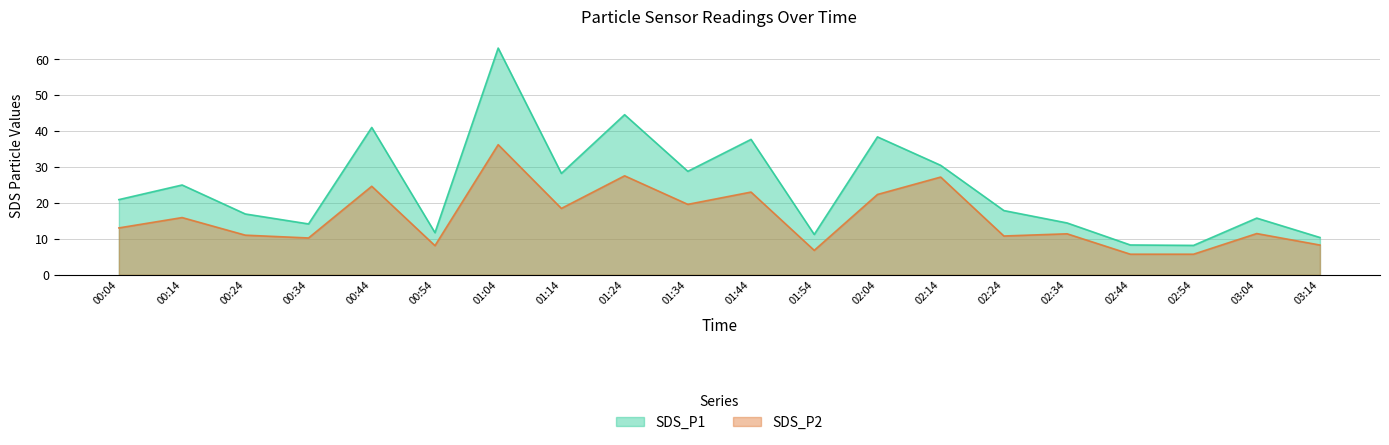

True or false: SDS_P2 and SDS_P1 intersect in this chart.

False